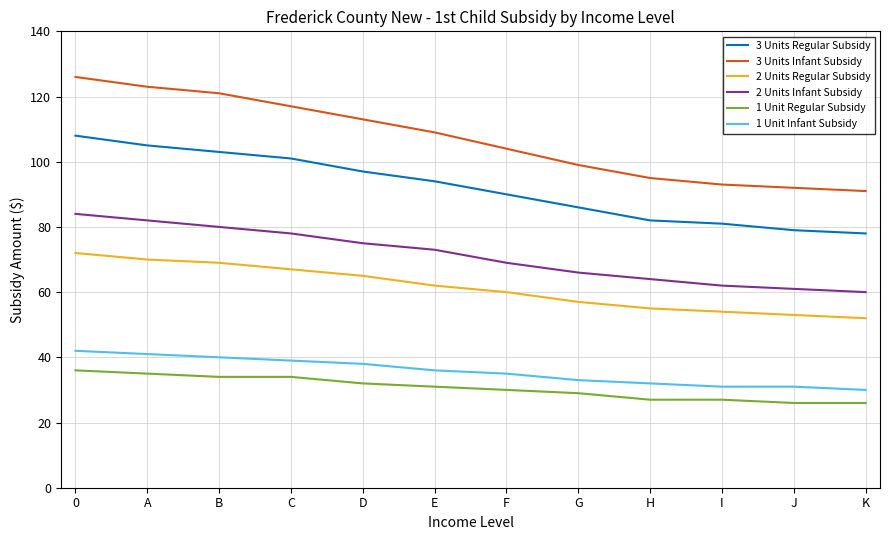

The value of 2 Units Infant Subsidy at A is 135. True or false?

False